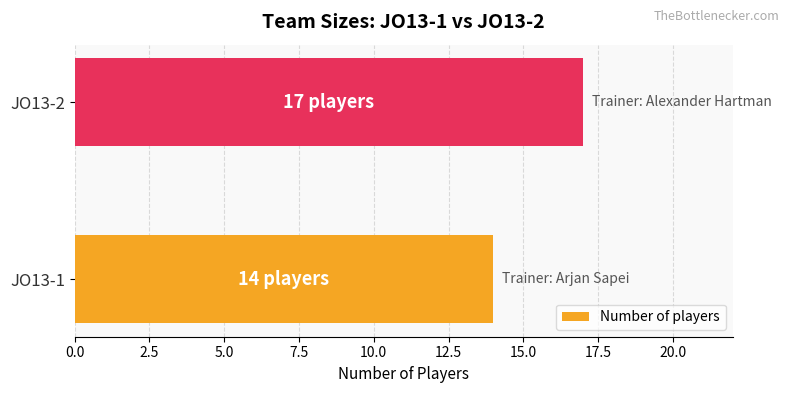

True or false: the data shows 19 at JO13-1.

False